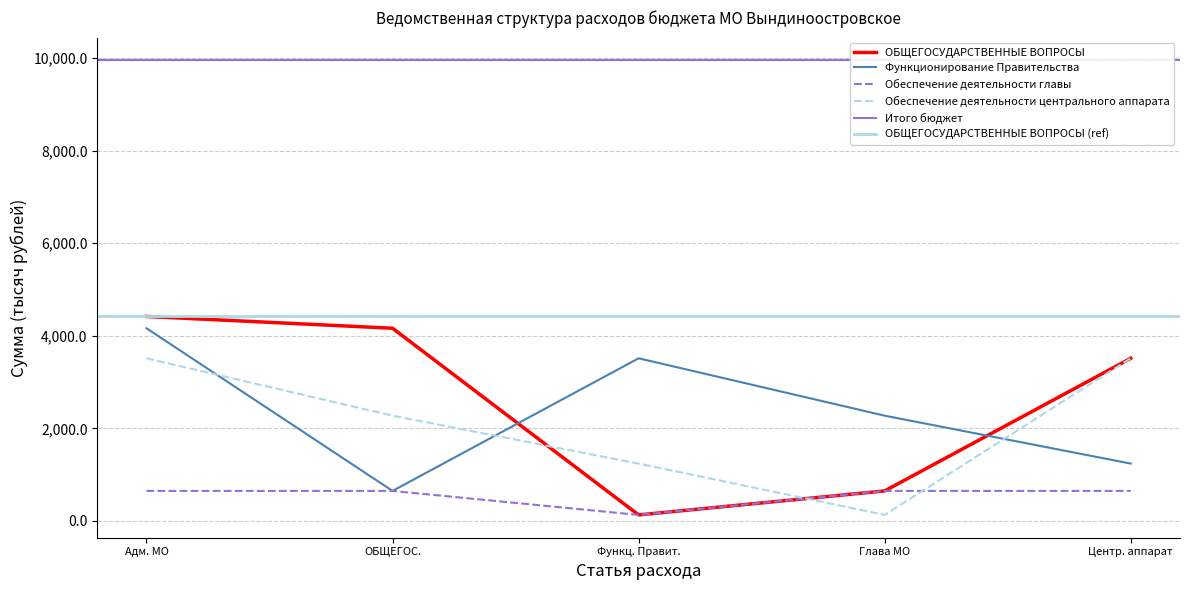

The Функционирование Правительства series shows 2274.2 at Глава МО. True or false?

True